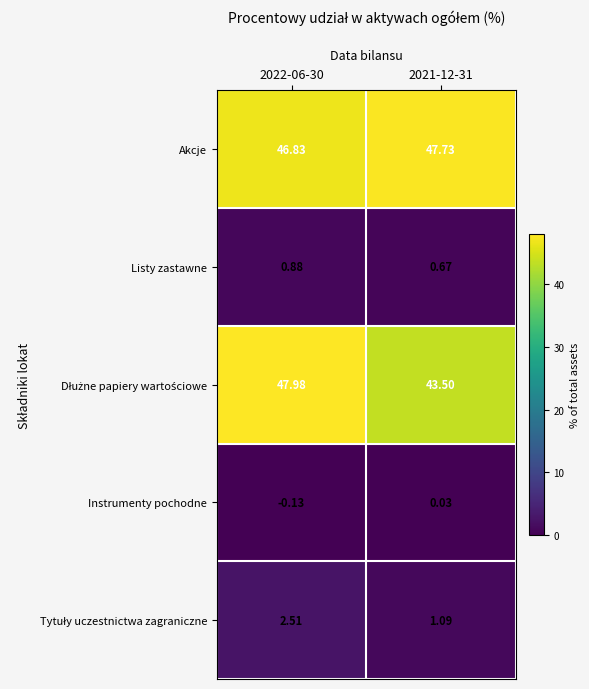

Which series has the largest total across all categories?

Akcje